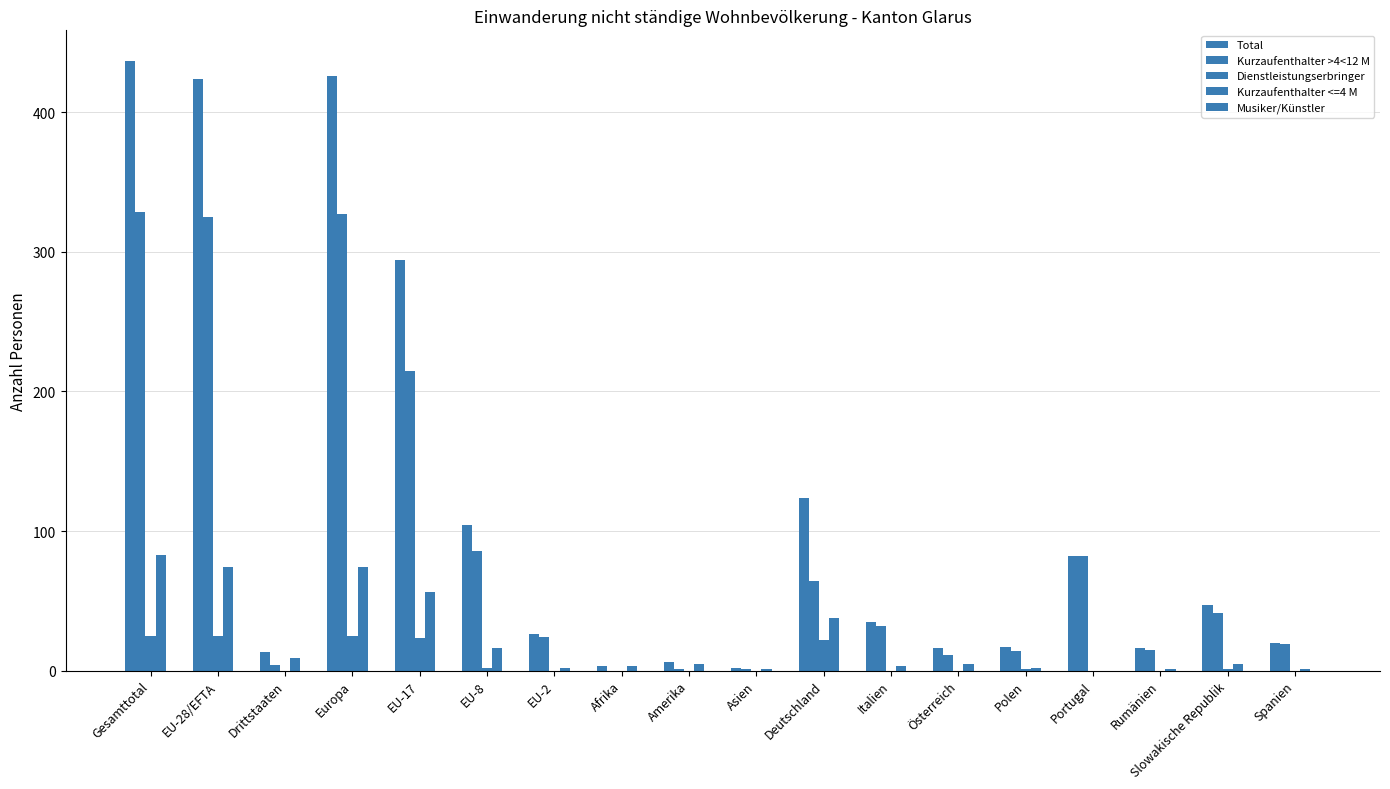

Reading left to right, list all the values displayed in this chart.

Total: Gesamttotal=437	EU-28/EFTA=424	Drittstaaten=13	Europa=426	EU-17=294	EU-8=104	EU-2=26	Afrika=3	Amerika=6	Asien=2	Deutschland=124	Italien=35	Österreich=16	Polen=17	Portugal=82	Rumänien=16	Slowakische Republik=47	Spanien=20
Kurzaufenthalter >4<12 M: Gesamttotal=329	EU-28/EFTA=325	Drittstaaten=4	Europa=327	EU-17=215	EU-8=86	EU-2=24	Afrika=0	Amerika=1	Asien=1	Deutschland=64	Italien=32	Österreich=11	Polen=14	Portugal=82	Rumänien=15	Slowakische Republik=41	Spanien=19
Dienstleistungserbringer: Gesamttotal=25	EU-28/EFTA=25	Drittstaaten=0	Europa=25	EU-17=23	EU-8=2	EU-2=0	Afrika=0	Amerika=0	Asien=0	Deutschland=22	Italien=0	Österreich=0	Polen=1	Portugal=0	Rumänien=0	Slowakische Republik=1	Spanien=0
Kurzaufenthalter <=4 M: Gesamttotal=83	EU-28/EFTA=74	Drittstaaten=9	Europa=74	EU-17=56	EU-8=16	EU-2=2	Afrika=3	Amerika=5	Asien=1	Deutschland=38	Italien=3	Österreich=5	Polen=2	Portugal=0	Rumänien=1	Slowakische Republik=5	Spanien=1
Musiker/Künstler: Gesamttotal=0	EU-28/EFTA=0	Drittstaaten=0	Europa=0	EU-17=0	EU-8=0	EU-2=0	Afrika=0	Amerika=0	Asien=0	Deutschland=0	Italien=0	Österreich=0	Polen=0	Portugal=0	Rumänien=0	Slowakische Republik=0	Spanien=0